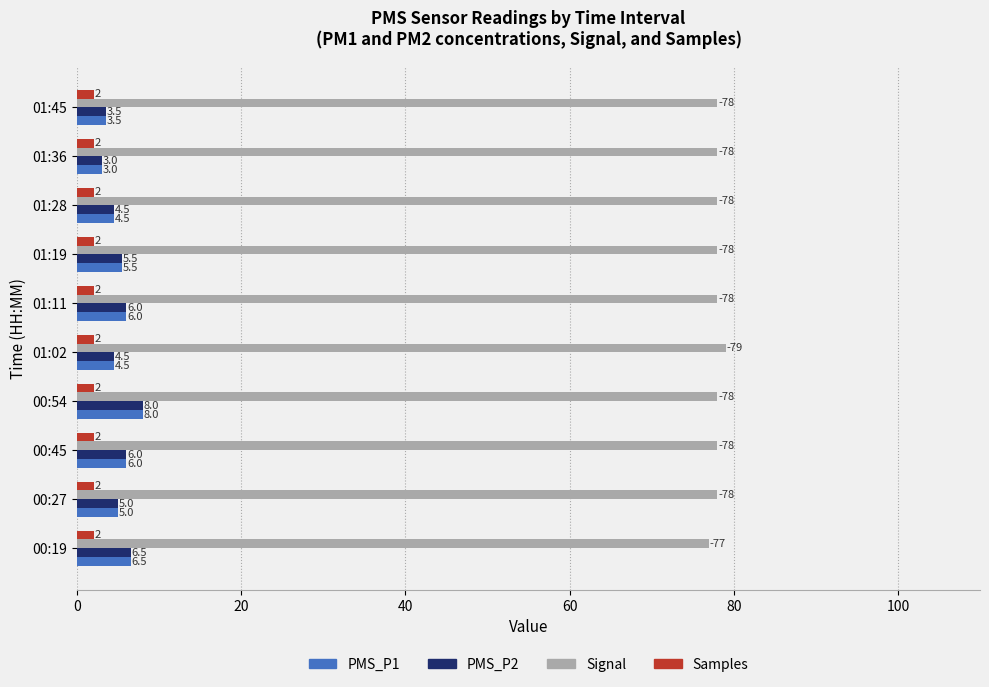

What is the total value across all series at 01:11?

92.0